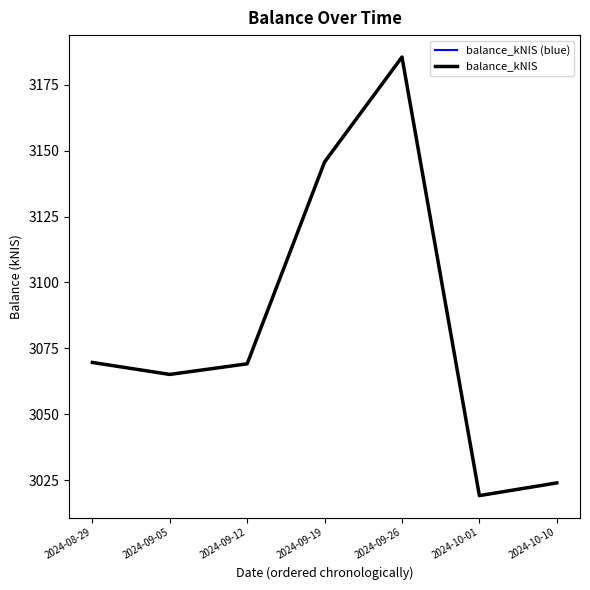

What is the difference between the maximum and minimum values in the balance_kNIS series?

166.5